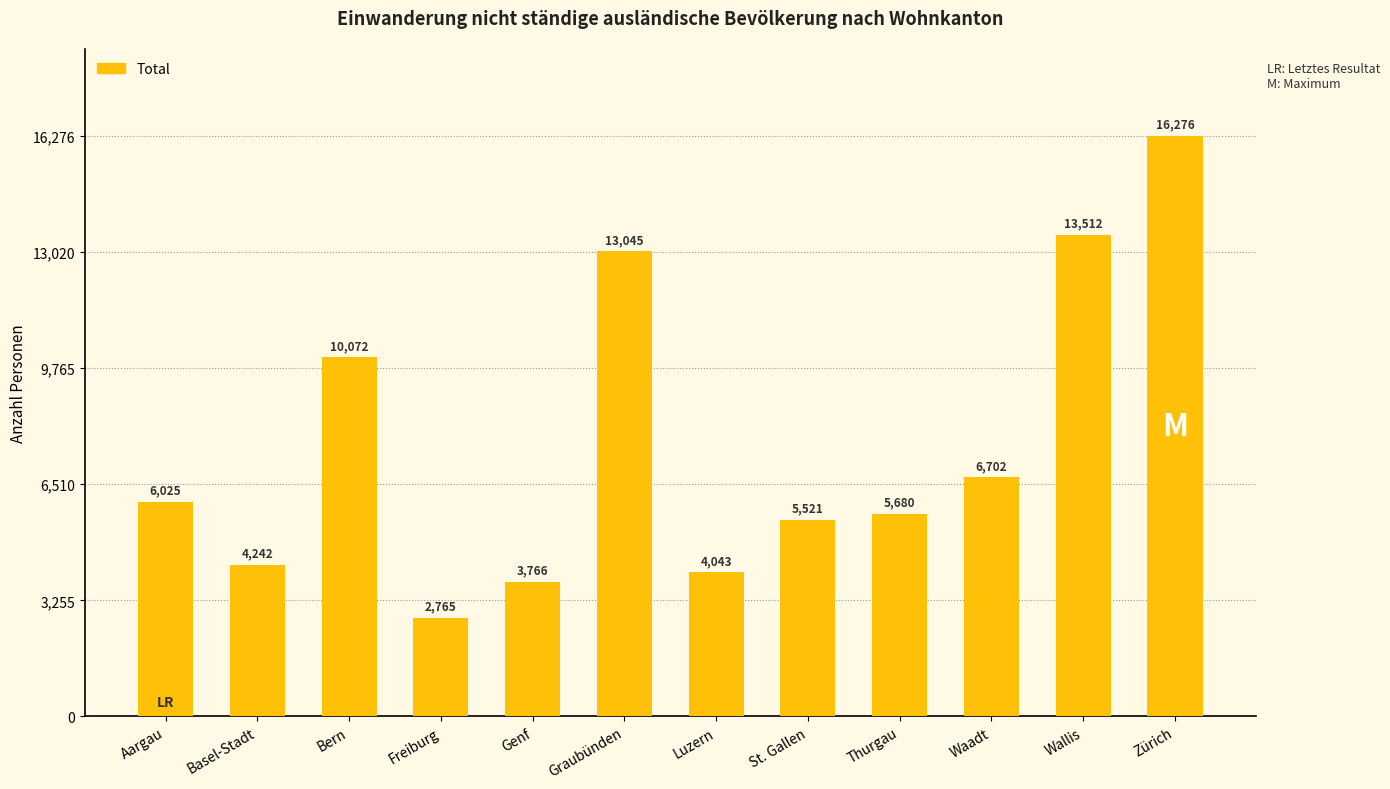

List the labels in order of value, smallest first.

Freiburg, Genf, Luzern, Basel-Stadt, St. Gallen, Thurgau, Aargau, Waadt, Bern, Graubünden, Wallis, Zürich